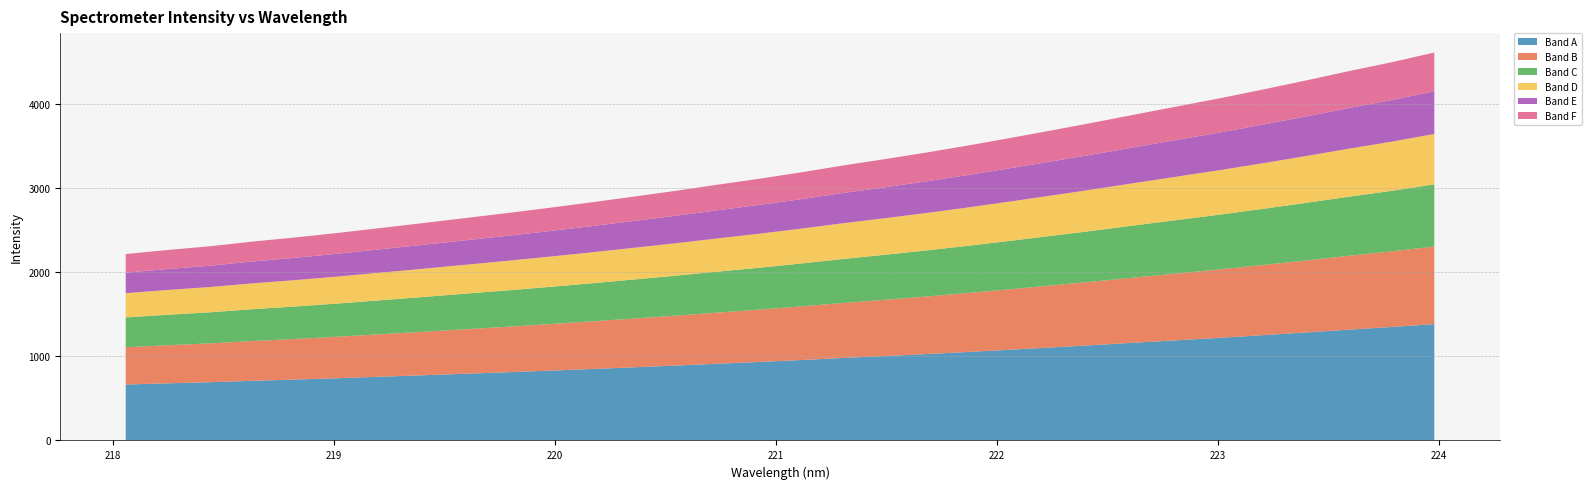

Reading left to right, extract all data points from this chart.

218.0596=2214.5	218.2508=2262.8	218.442=2306.8	218.6332=2362.2	218.8244=2410.8	219.0156=2463.8	219.2067=2521.6	219.3979=2579.8	219.589=2639.6	219.7801=2699.2	219.9712=2761.5	220.1623=2826.8	220.3533=2894.9	220.5444=2963.9	220.7354=3037.3	220.9264=3108.7	221.1174=3185.7	221.3083=3267.5	221.4993=3343.9	221.6902=3423.3	221.8812=3508.3	222.0721=3597.9	222.263=3690.0	222.4538=3783.9	222.6447=3881.3	222.8355=3976.9	223.0264=4073.1	223.2172=4175.3	223.408=4280.9	223.5987=4389.9	223.7895=4493.9	223.9802=4608.3